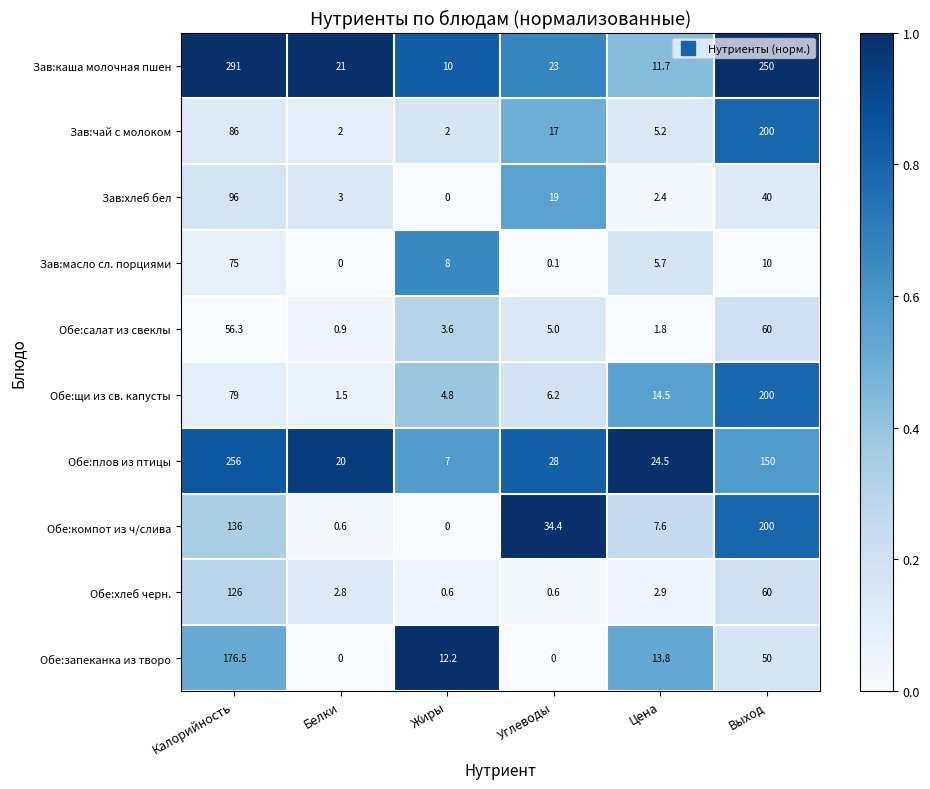

What is the difference between the highest and lowest values at Углеводы?

34.4